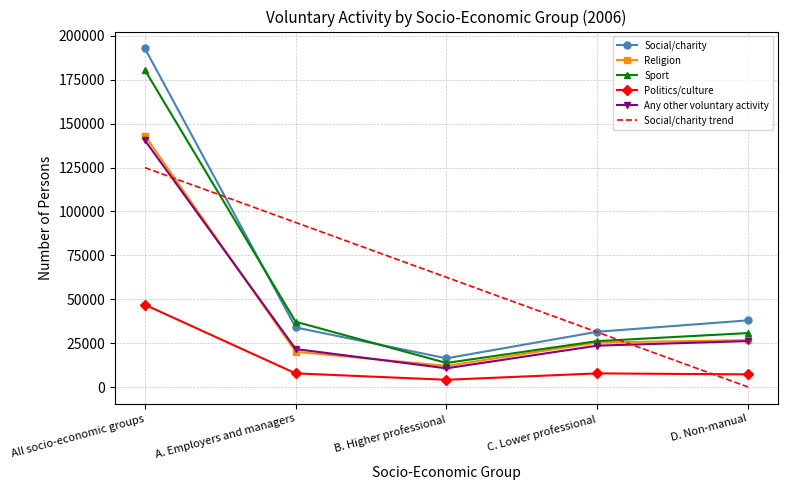

The value of Sport at B. Higher professional is 7364.2. True or false?

False